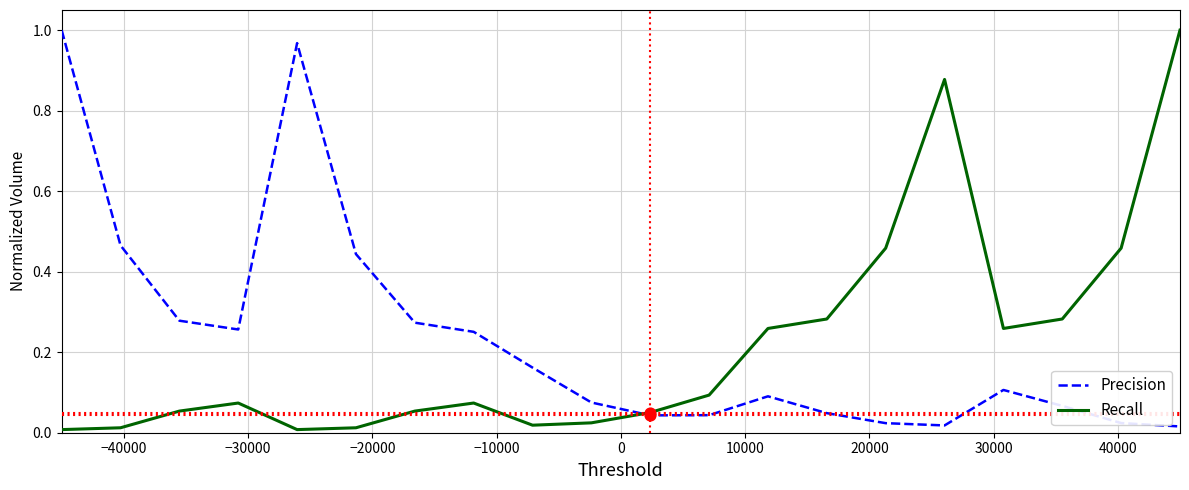

At how many categories does at least one series exceed 0?

20